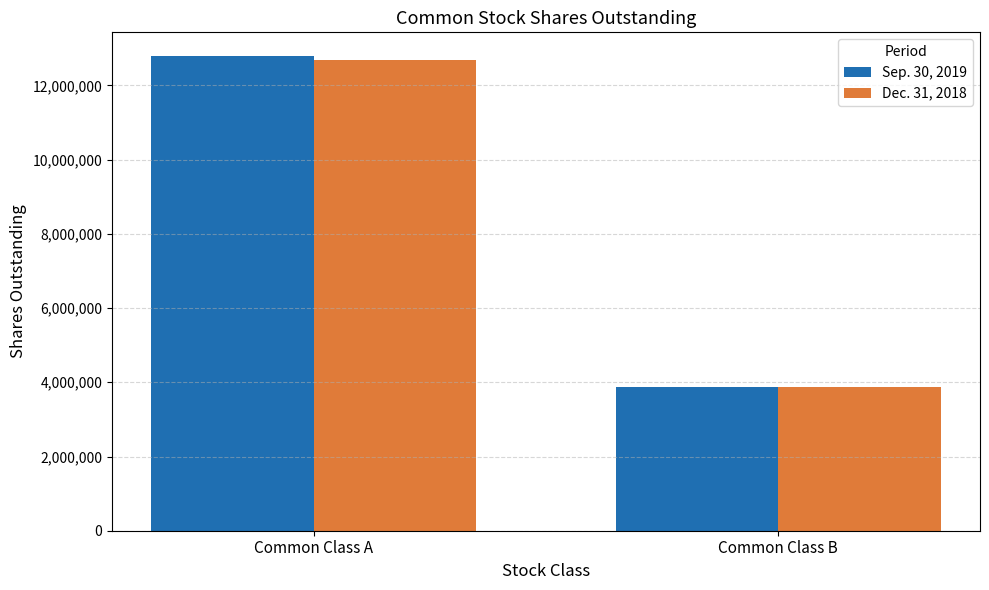

Reading left to right, what are all the values shown in this chart?

Sep. 30, 2019: 12791440	3870365
Dec. 31, 2018: 12682755	3877967